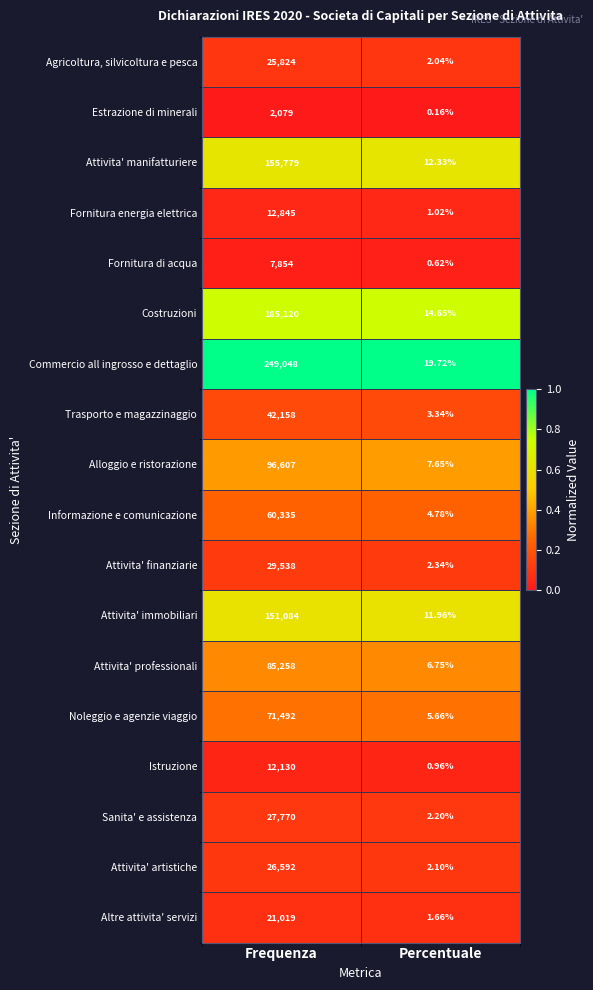

At which label does Estrazione di minerali reach its peak?

Frequenza